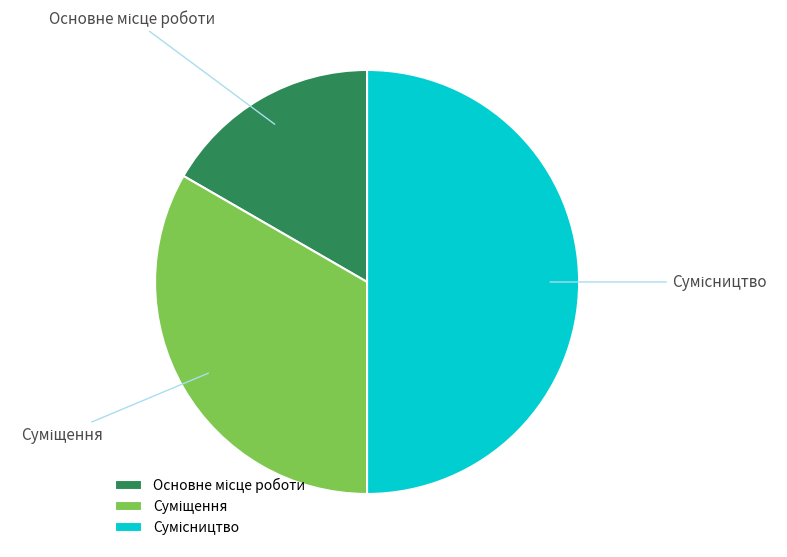

To the nearest percent, what is the difference between the largest and smallest slice percentages?

33%